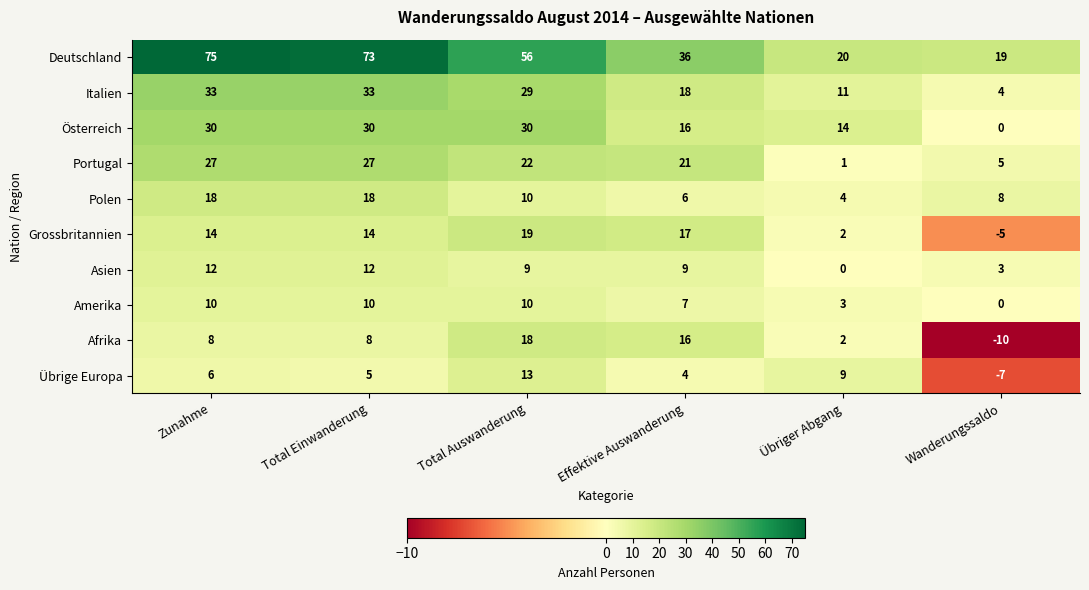

Which series has the largest range (max minus min)?

Deutschland